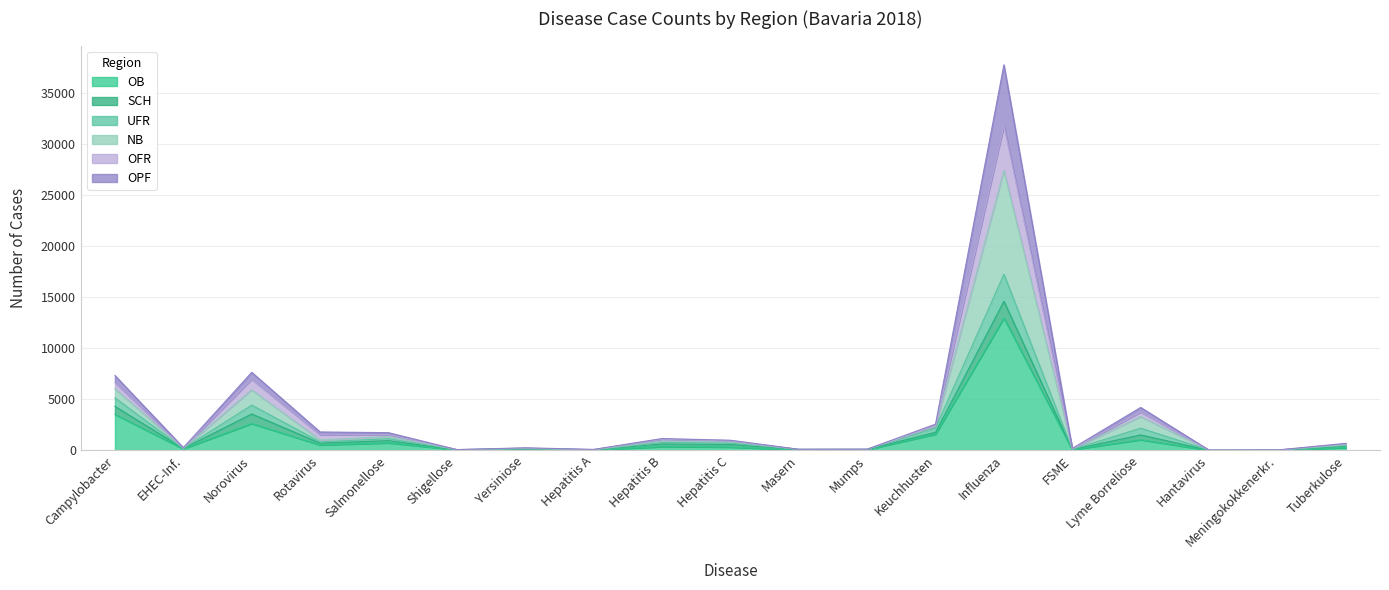

Does the chart have visible grid lines?

Yes